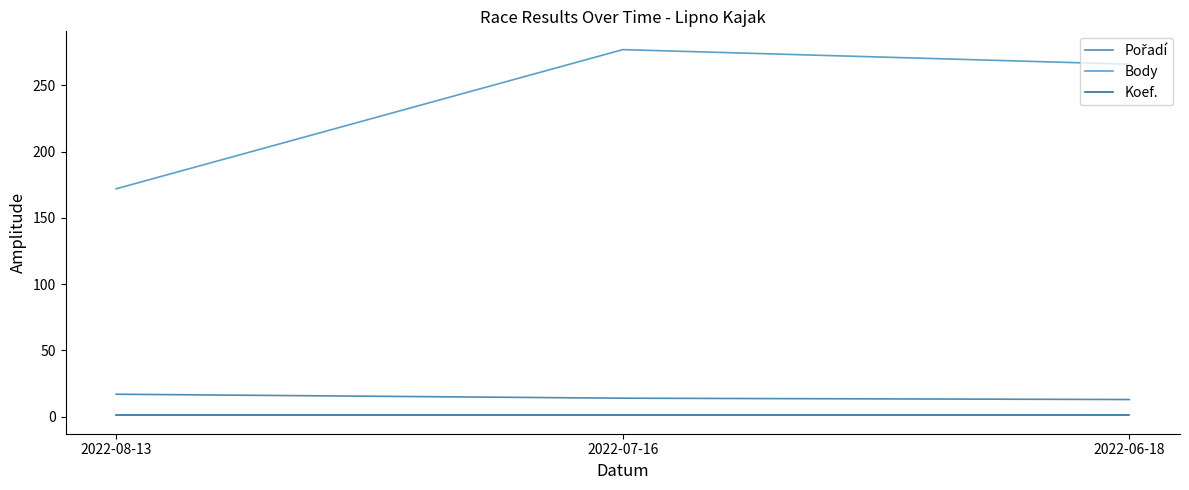

Which label corresponds to the smallest value in the chart?

2022-08-13